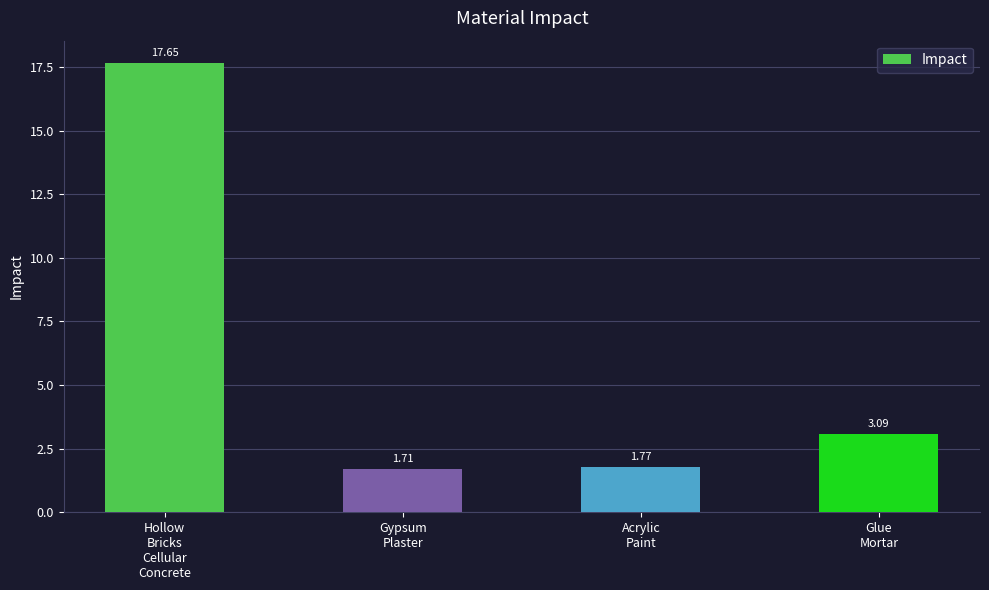

At which category does the chart reach its peak across all series?

Hollow
Bricks
Cellular
Concrete